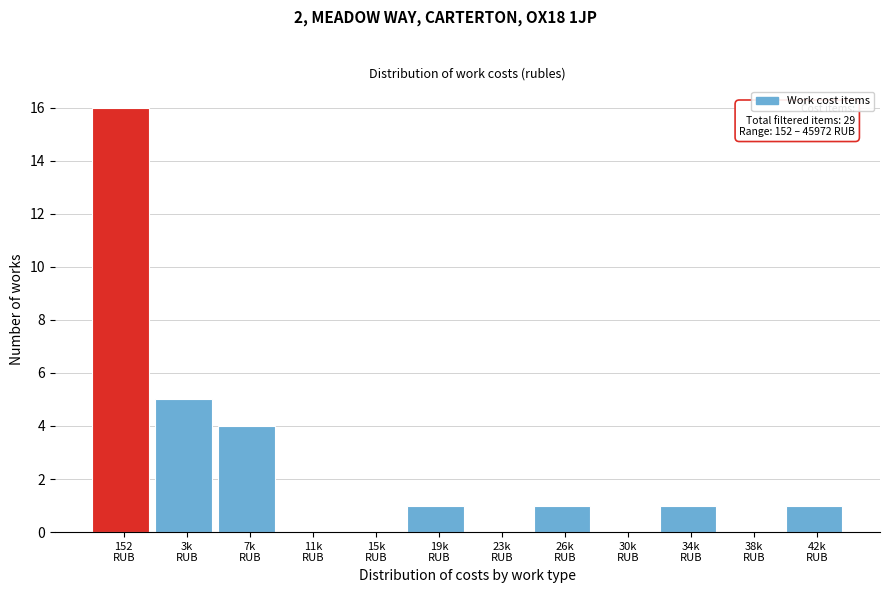

What is the sum of all values?

29